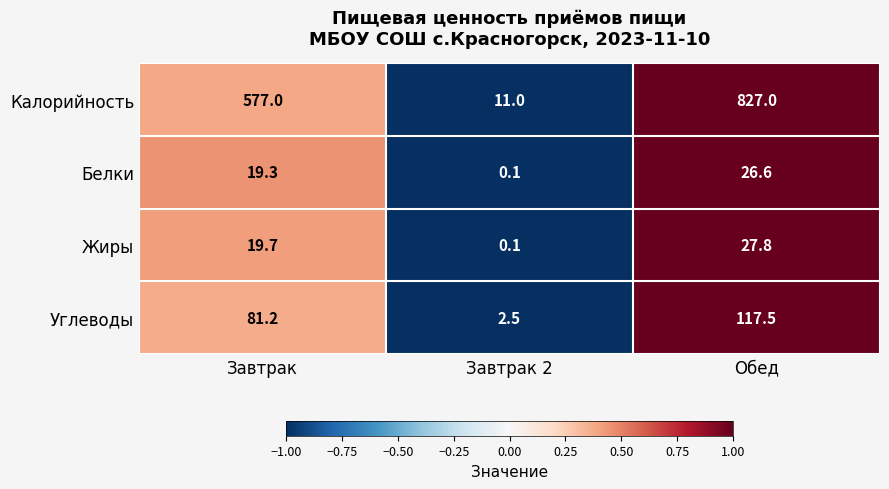

What is the maximum value shown in the chart?

827.0